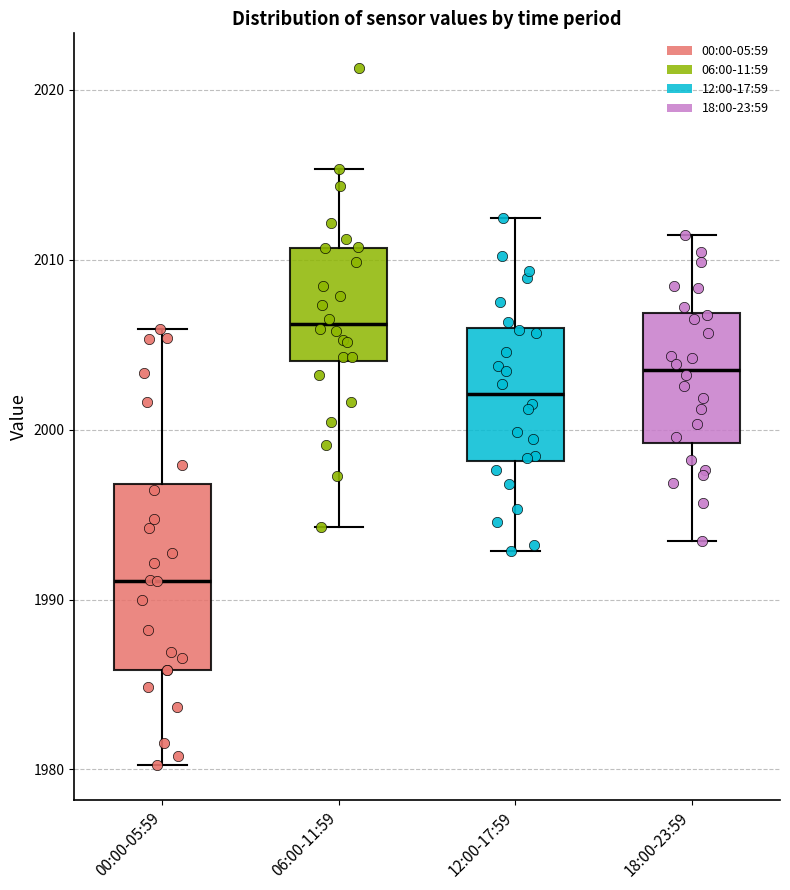

Reading left to right, read every box against the y-axis: the position of its median line, the range the box covers, and the ends of its whiskers. The values are not printed on the chart, so give them approximately, as read against the axis.

00:00-05:59: median 1991, box 1986 to 1997, whiskers 1980 to 2006
06:00-11:59: median 2006, box 2004 to 2011, whiskers 1994 to 2015
12:00-17:59: median 2002, box 1998 to 2006, whiskers 1993 to 2012
18:00-23:59: median 2004, box 1999 to 2007, whiskers 1993 to 2011